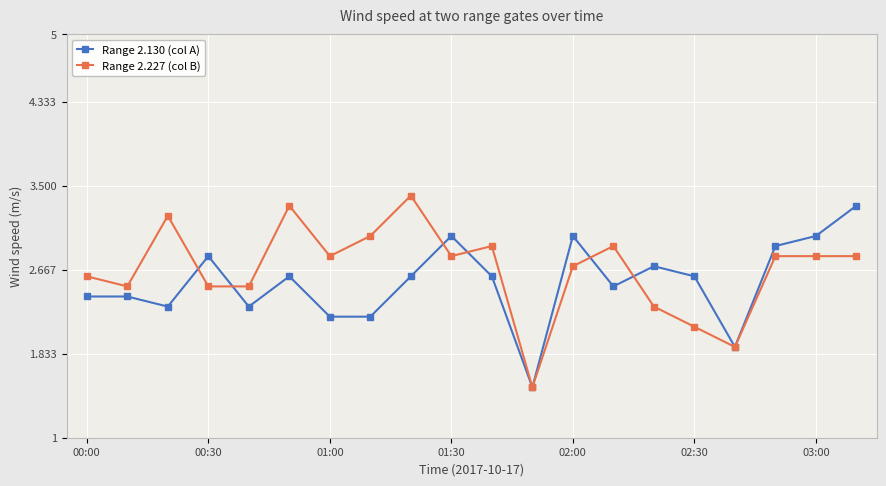

True or false: Range 2.227 (col B) has more than 0 points higher than both neighbors.

True